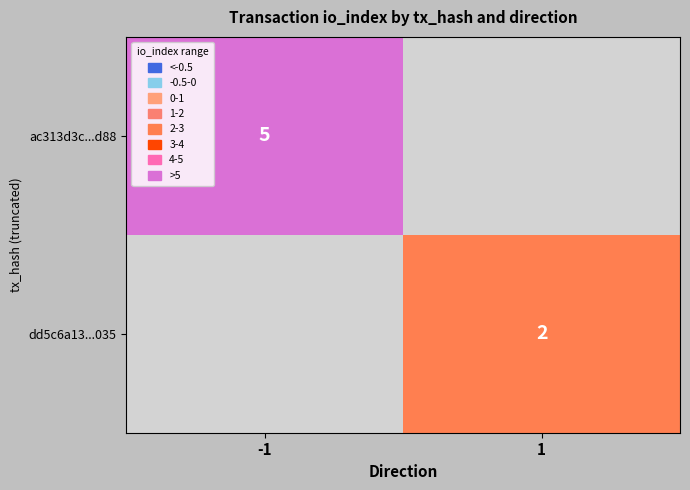

Is the value of dd5c6a13...035 at 1 greater than the value of ac313d3c...d88 at -1?

No